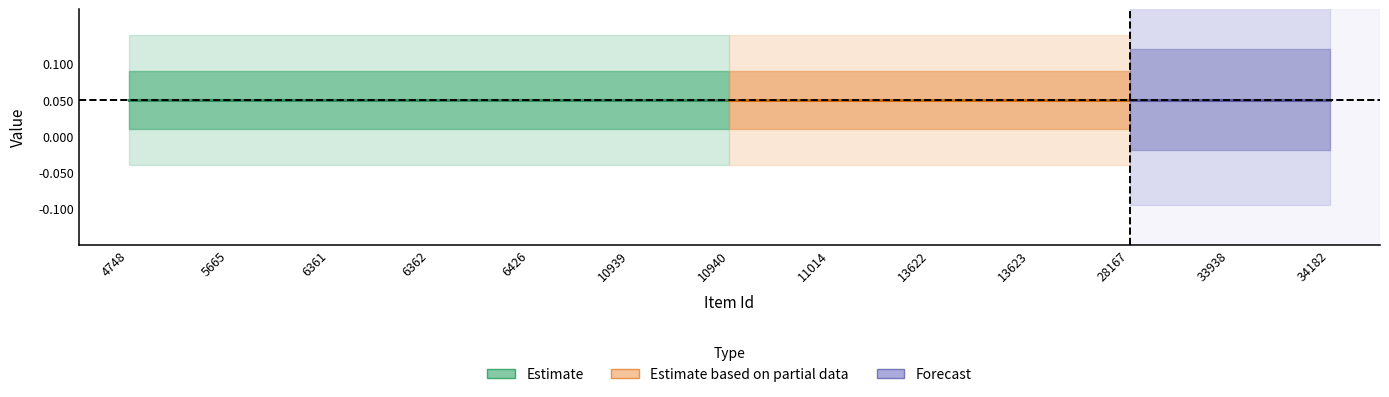

Where is featured nearest to the value 0?

4748